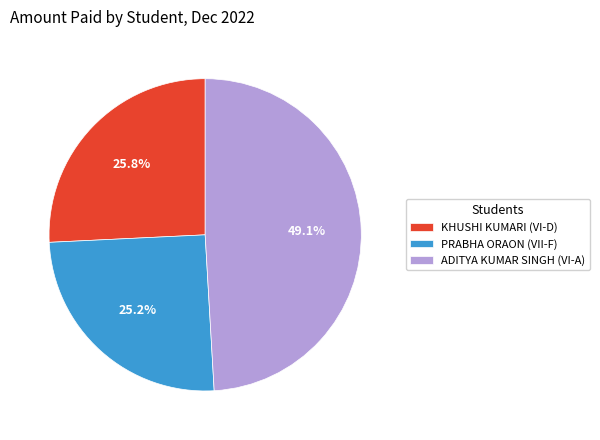

To the nearest percent, what is the difference between the largest and smallest slice percentages?

24%